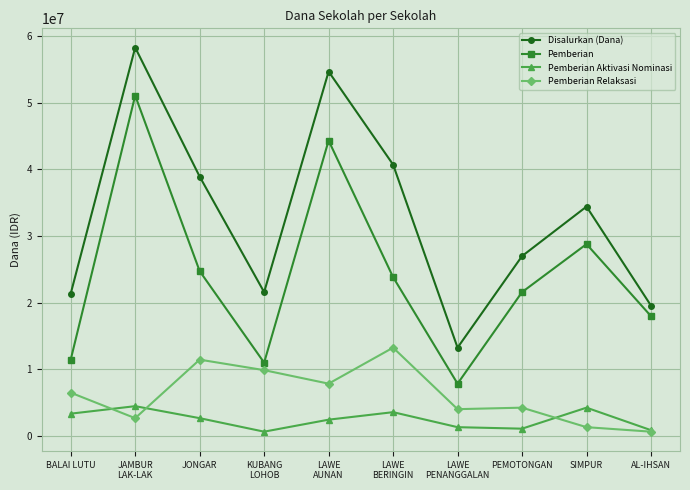

Rank the series at PEMOTONGAN from highest to lowest value.

Disalurkan (Dana), Pemberian, Pemberian Relaksasi, Pemberian Aktivasi Nominasi